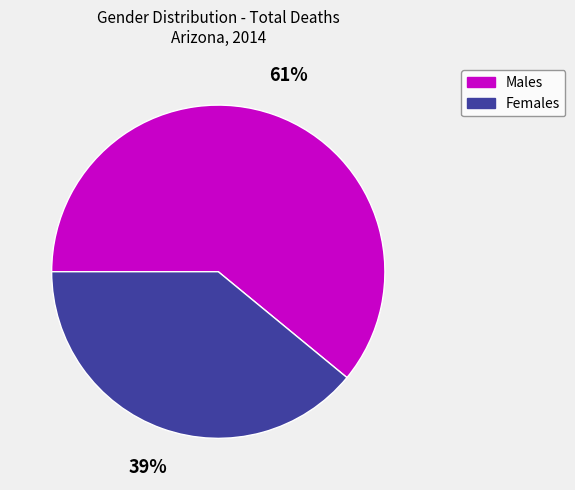

Does any single category account for the majority?

Yes